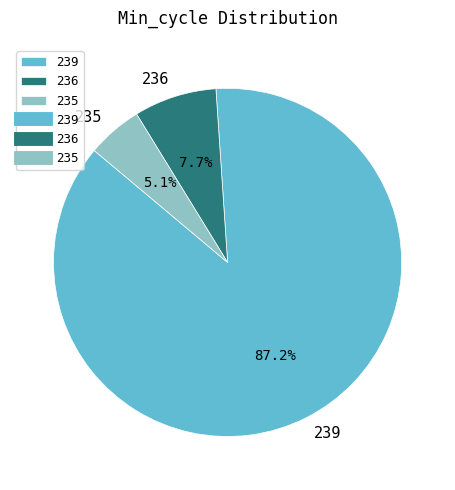

How many segments does this pie chart have?

3